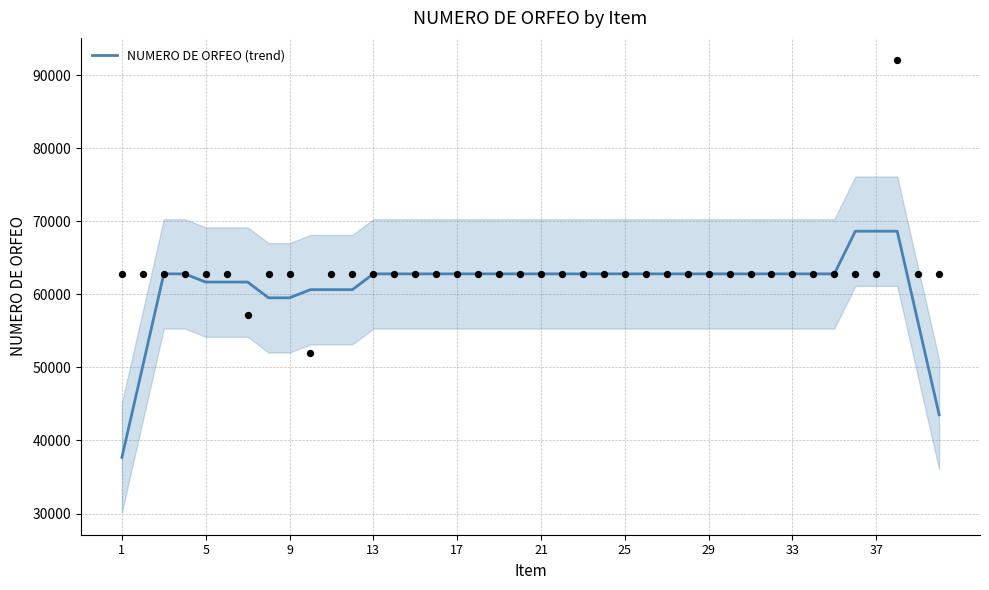

What is the minimum value for NUMERO DE ORFEO (trend)?

37677.3